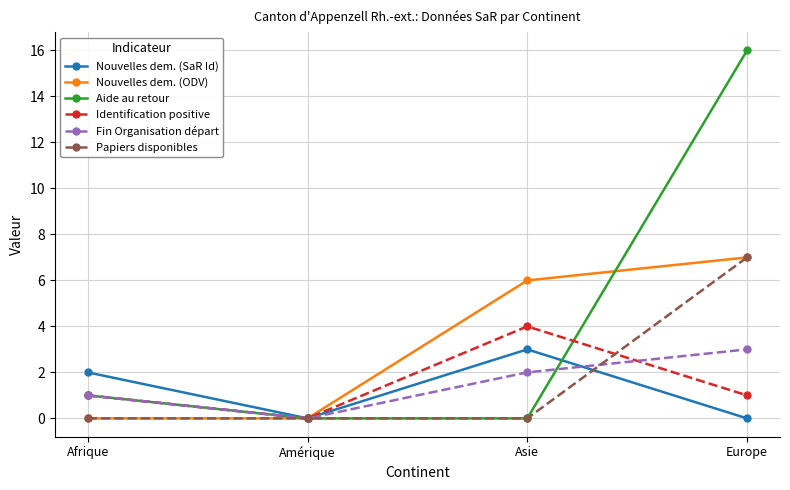

Between Amérique and Europe, which series saw the biggest shift?

Aide au retour